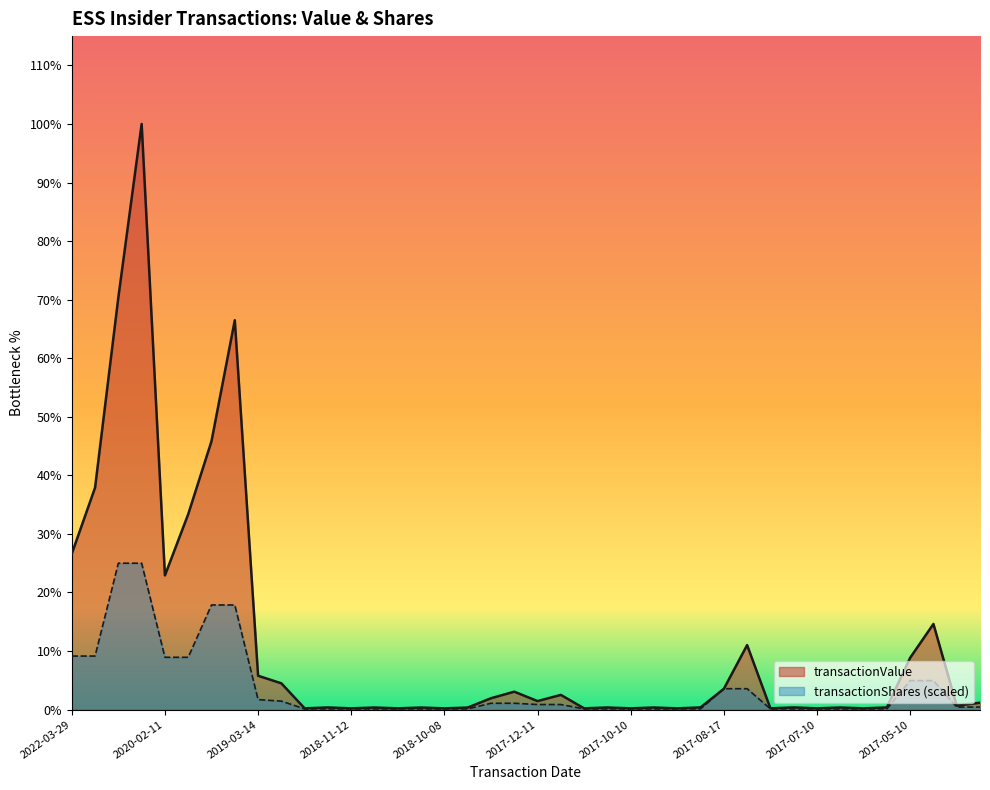

What is the total value across all series at 2019-08-19?

3755679.3